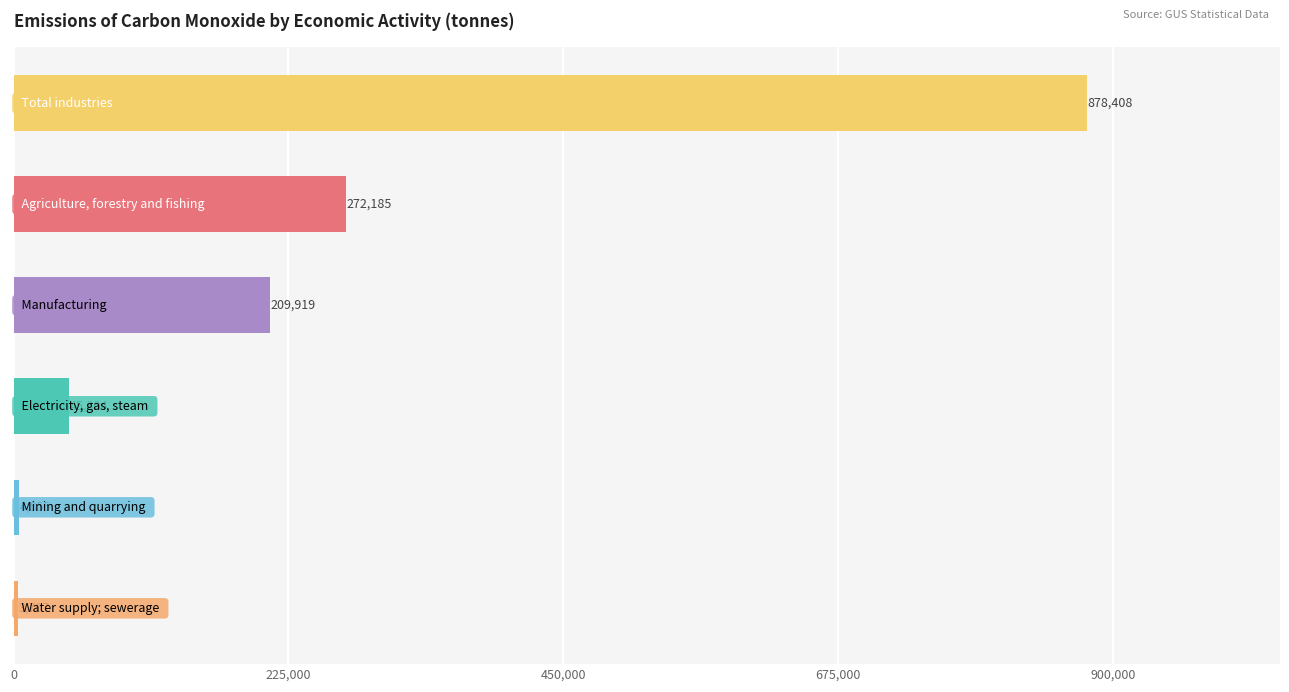

What is the value of the 6th bar from the top?

3706.6